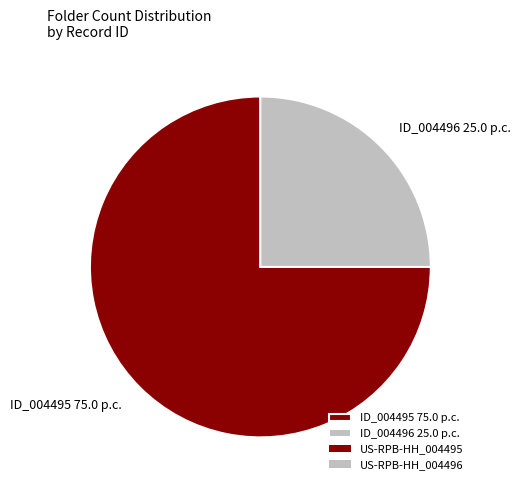

Rank the categories by value from lowest to highest.

ID_004496 25.0 p.c., ID_004495 75.0 p.c.